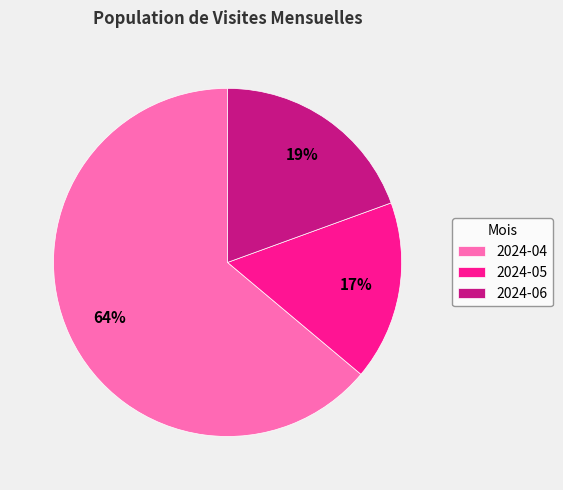

Between 2024-06 and 2024-05, which is larger?

2024-06